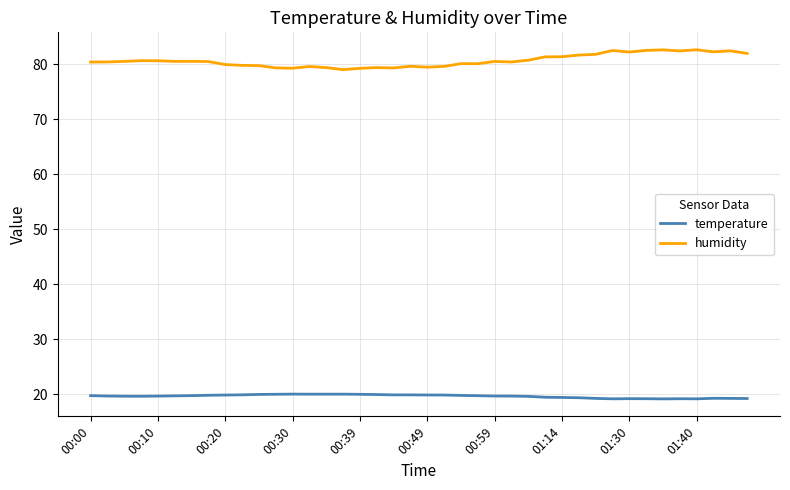

List the series in order of their peak value, lowest first.

temperature, humidity